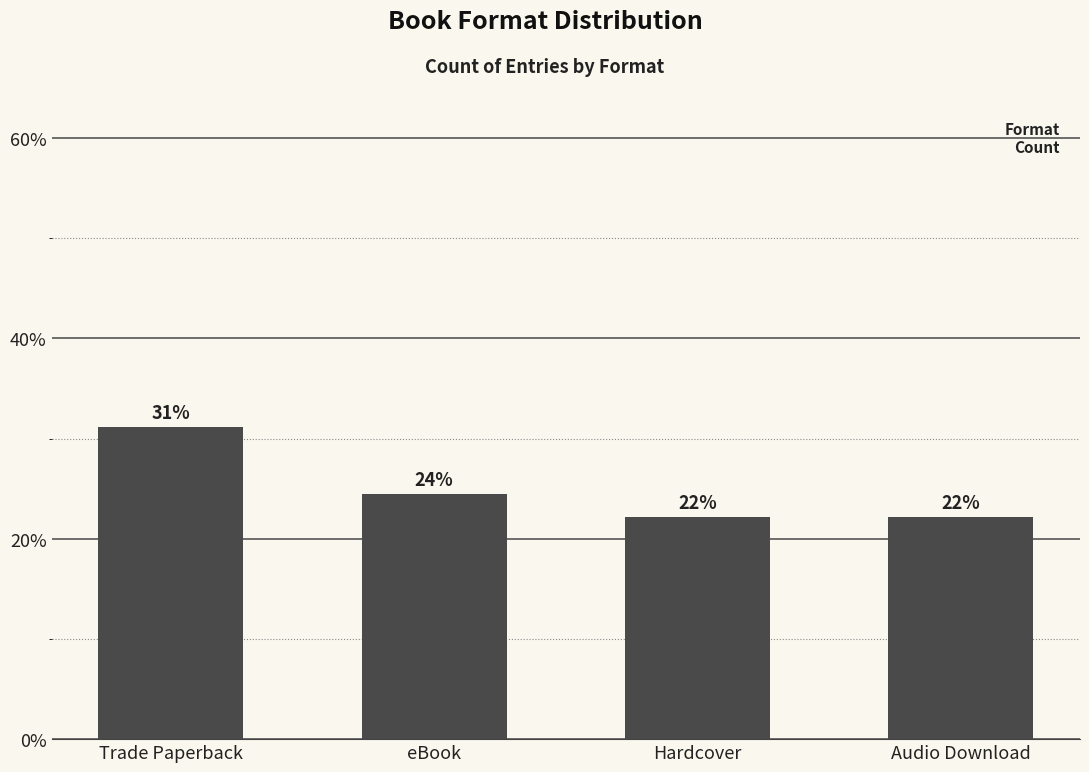

Does the chart contain any negative values?

No